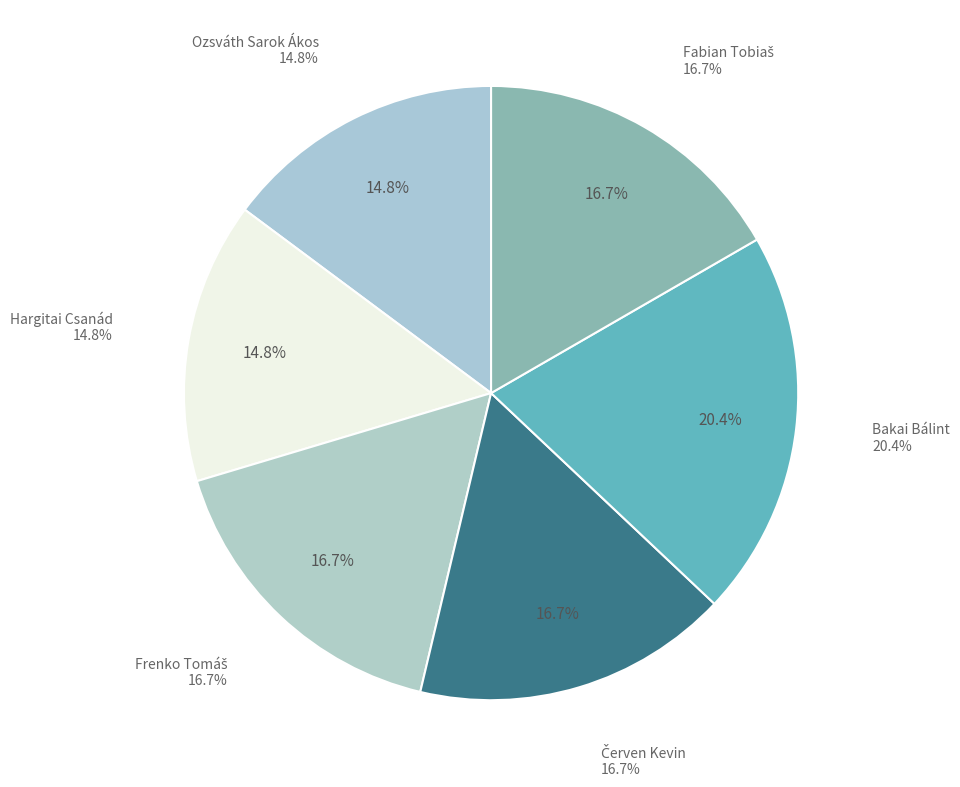

What is the total percentage of Hargitai Csanád and Frenko Tomáš?

31.5%